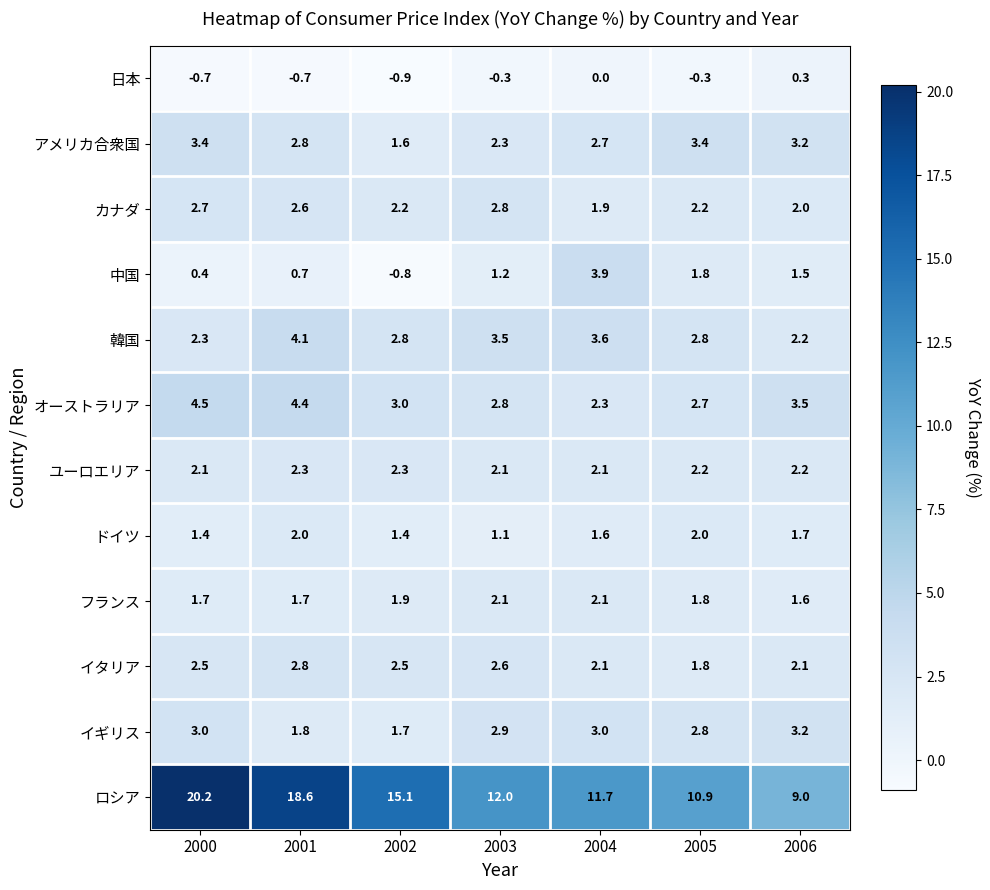

How many distinct data groups are displayed?

12